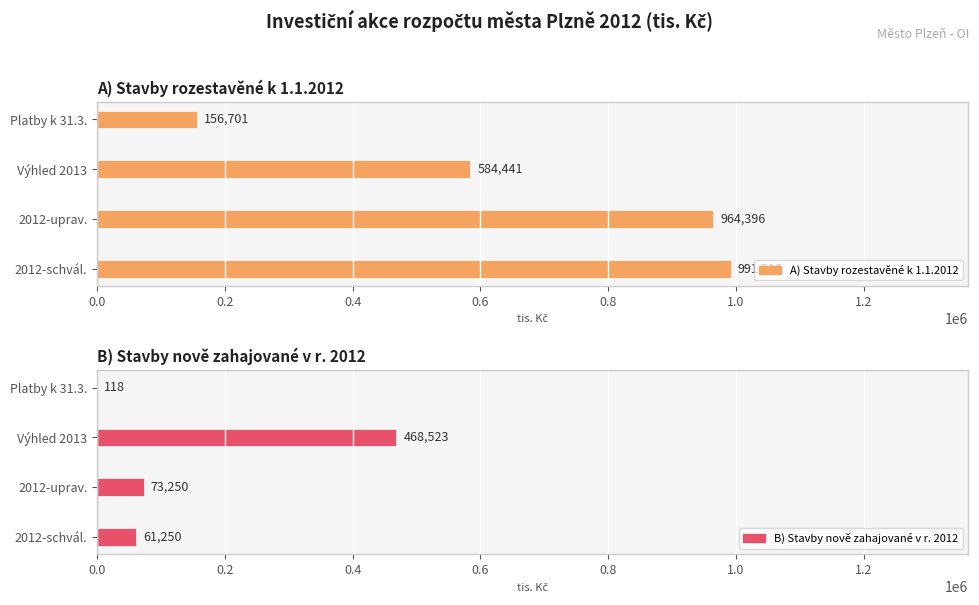

What is the value of the A) Stavby rozestavěné k 1.1.2012 bar at the 3rd from the left?

584441